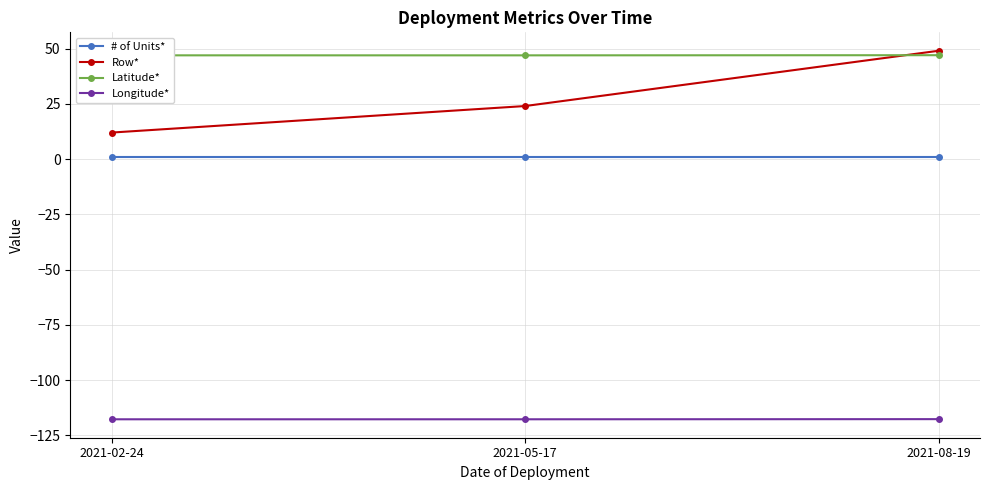

What is the spread (max minus min) of values at 2021-02-24?

164.6